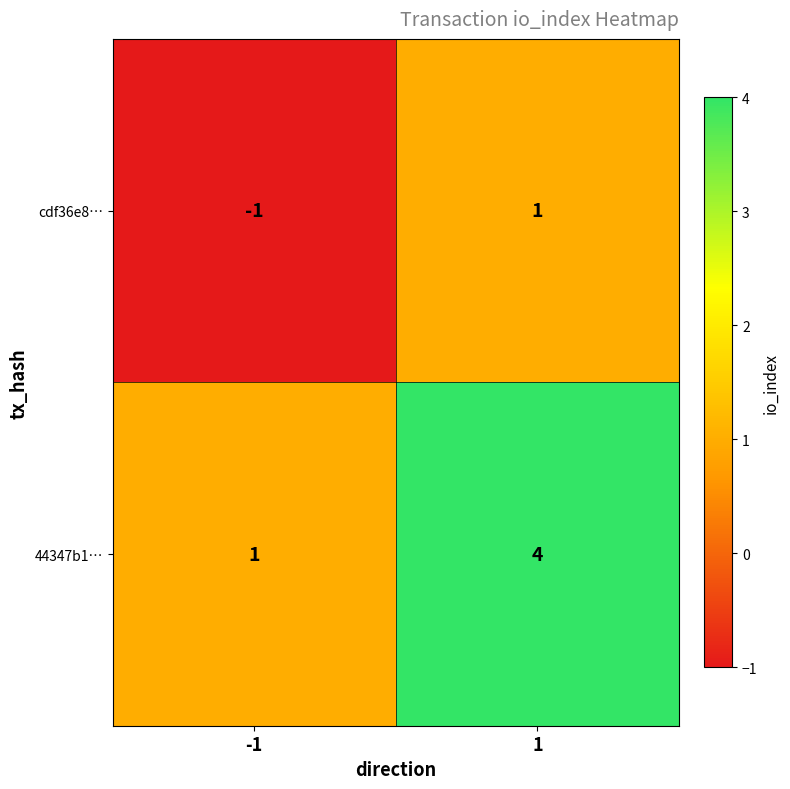

Which series has the largest range (max minus min)?

44347b1…